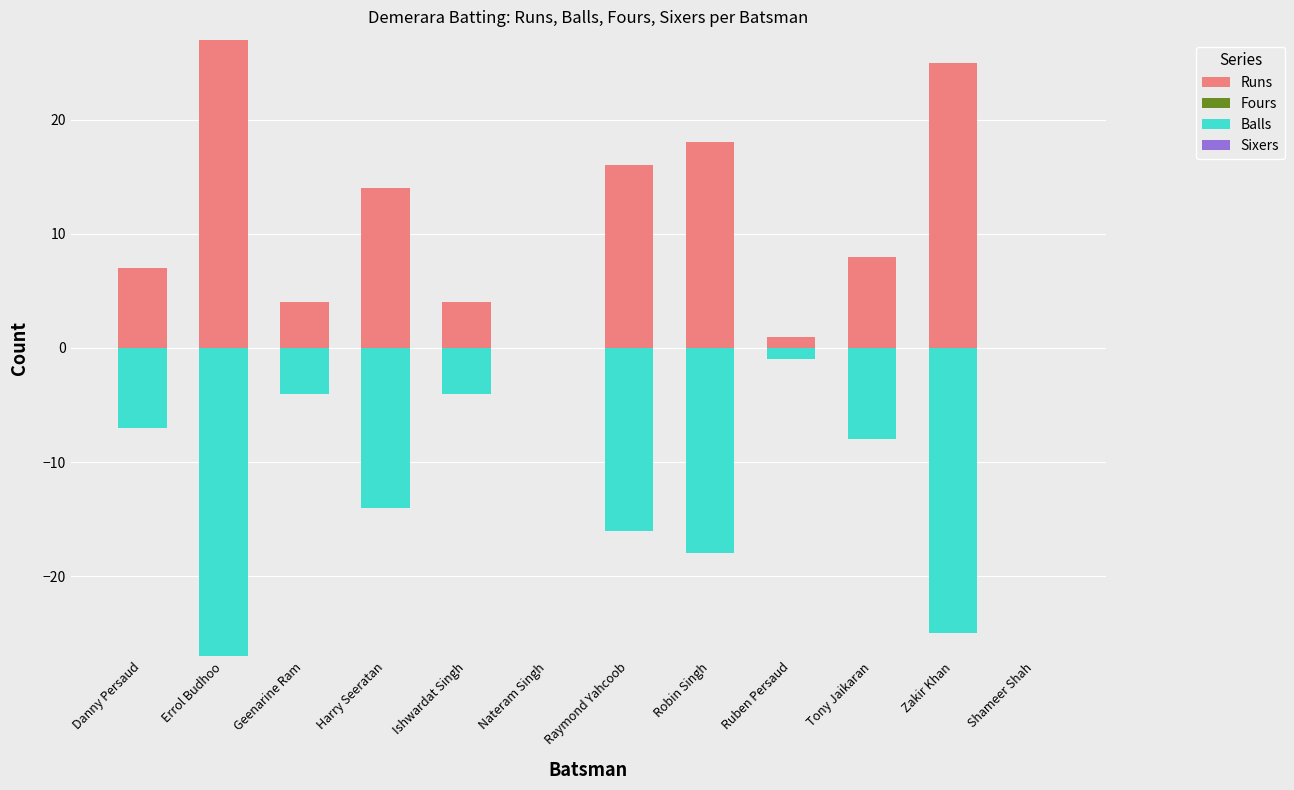

At which label does Balls first exceed -7?

Geenarine Ram